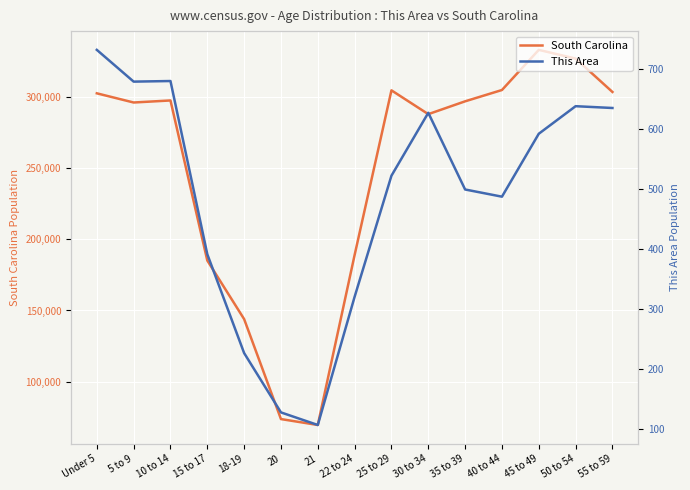

Reading left to right, extract all data points from this chart.

South Carolina: Under 5=302297	5 to 9=295853	10 to 14=297286	15 to 17=185038	18-19=143951	20=73846	21=69700	22 to 24=188948	25 to 29=304378	30 to 34=287678	35 to 39=296682	40 to 44=304610	45 to 49=332766	50 to 54=326662	55 to 59=303240
This Area: Under 5=732	5 to 9=679	10 to 14=680	15 to 17=391	18-19=226	20=127	21=106	22 to 24=320	25 to 29=522	30 to 34=627	35 to 39=499	40 to 44=487	45 to 49=592	50 to 54=638	55 to 59=635